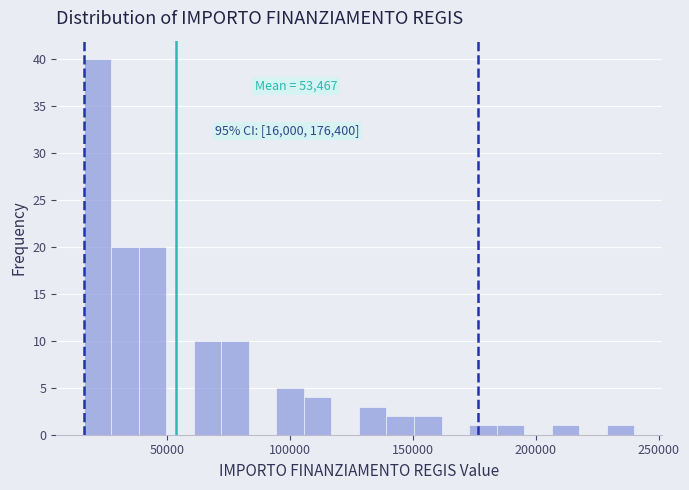

Around what value on the x-axis is the tallest bar? Give the approximate position of its centre, as read against the axis.

20000